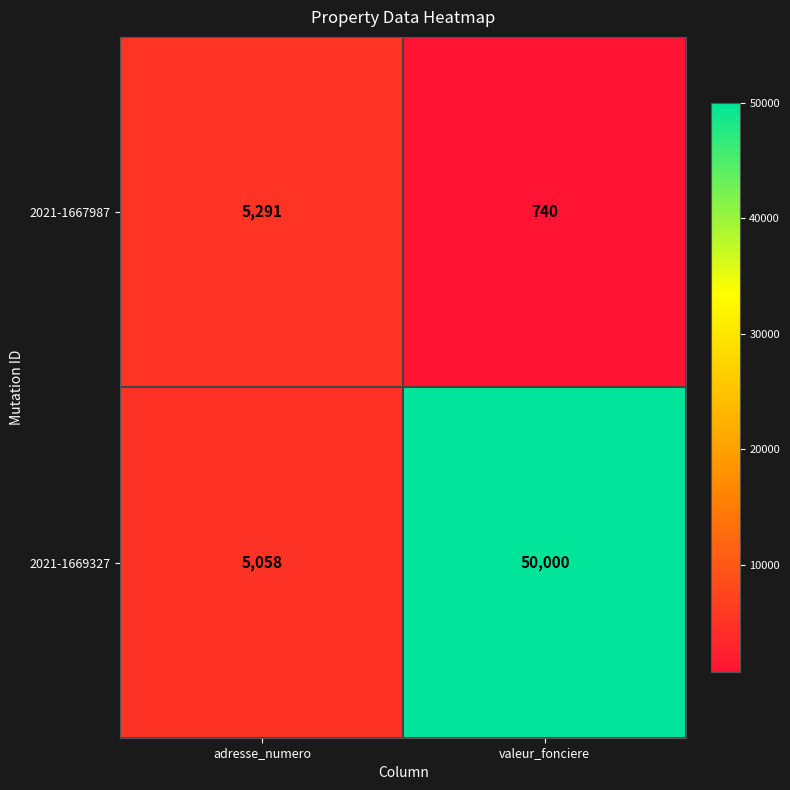

Reading left to right, extract all data points from this chart.

2021-1667987: adresse_numero=5291	valeur_fonciere=740
2021-1669327: adresse_numero=5058	valeur_fonciere=50000